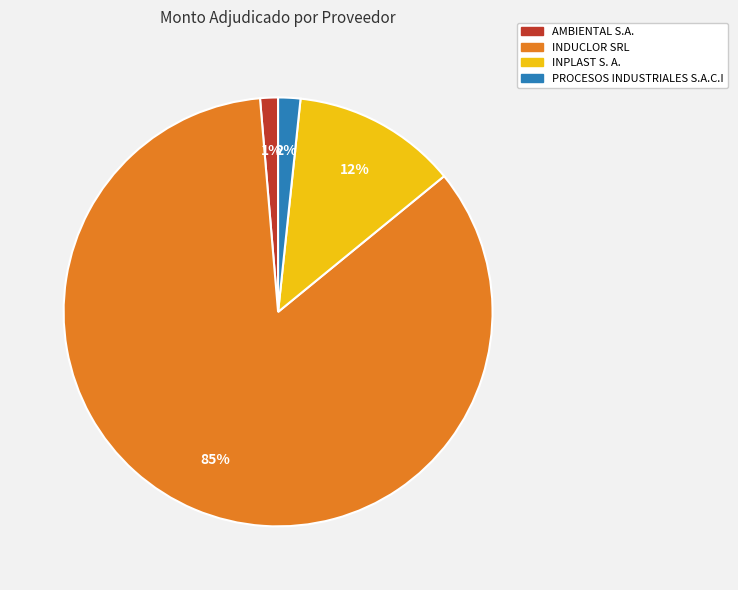

How many segments does this pie chart have?

4